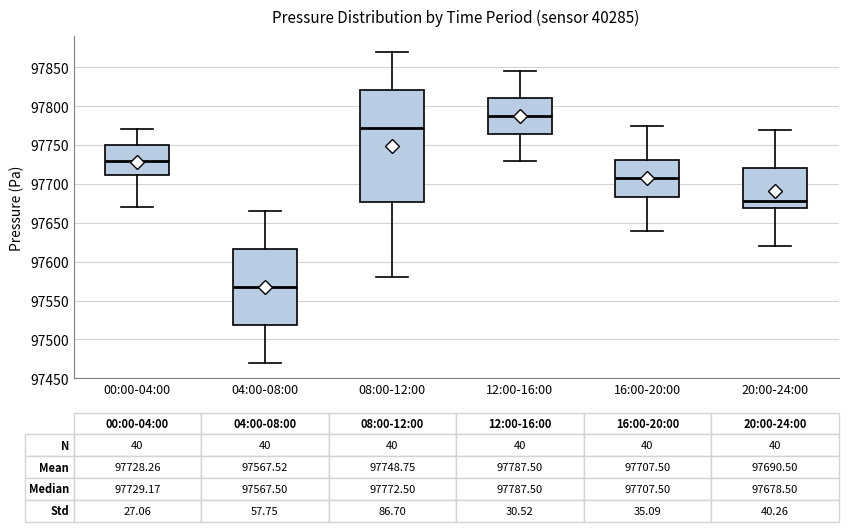

Which box is the tallest, from its lower edge to its upper edge?

08:00-12:00